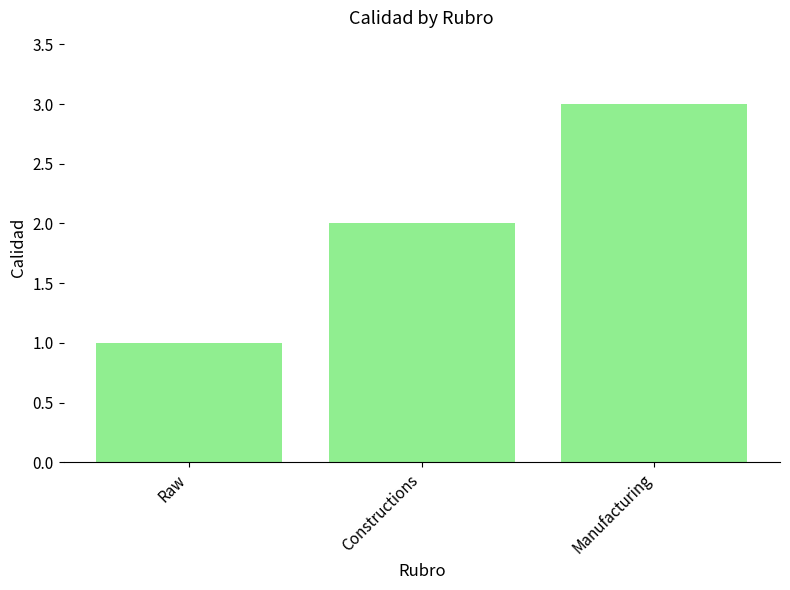

What is the average value?

2